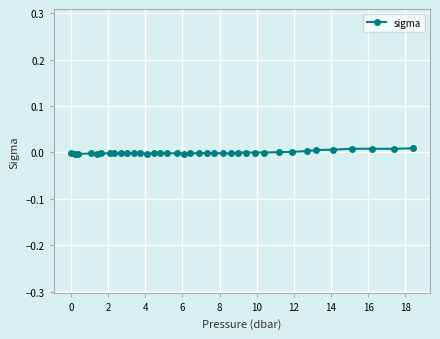

Does the chart display data point markers on the line(s)?

Yes